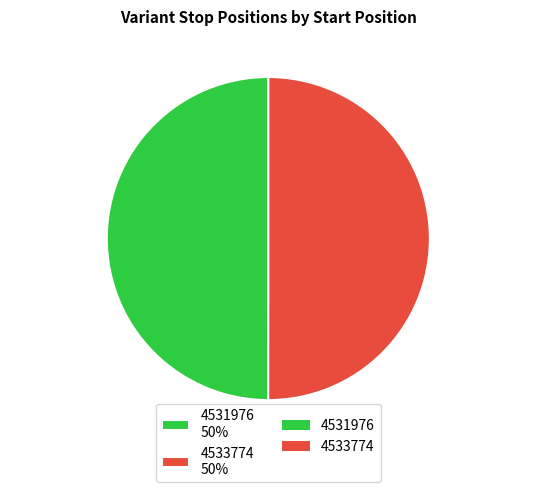

To the nearest percent, what is the average slice percentage?

50%